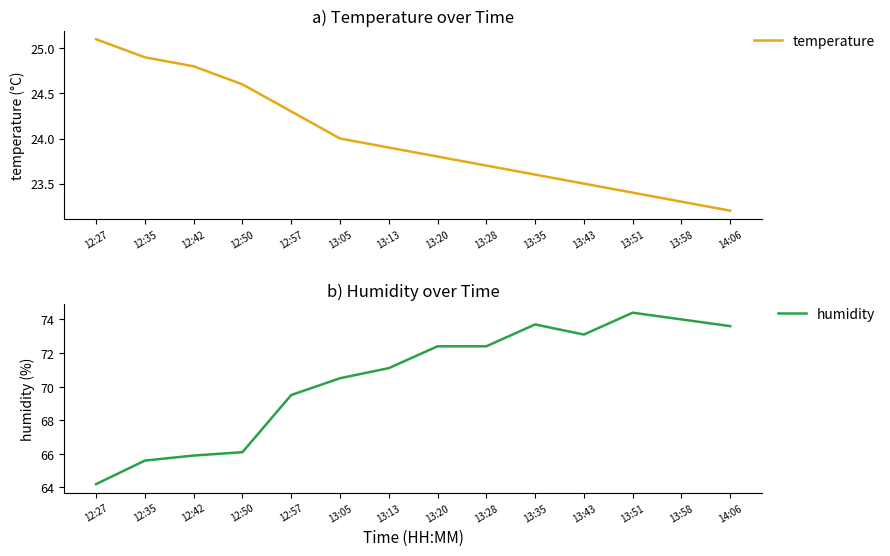

What is the label of the 2nd point from the left?

12:35